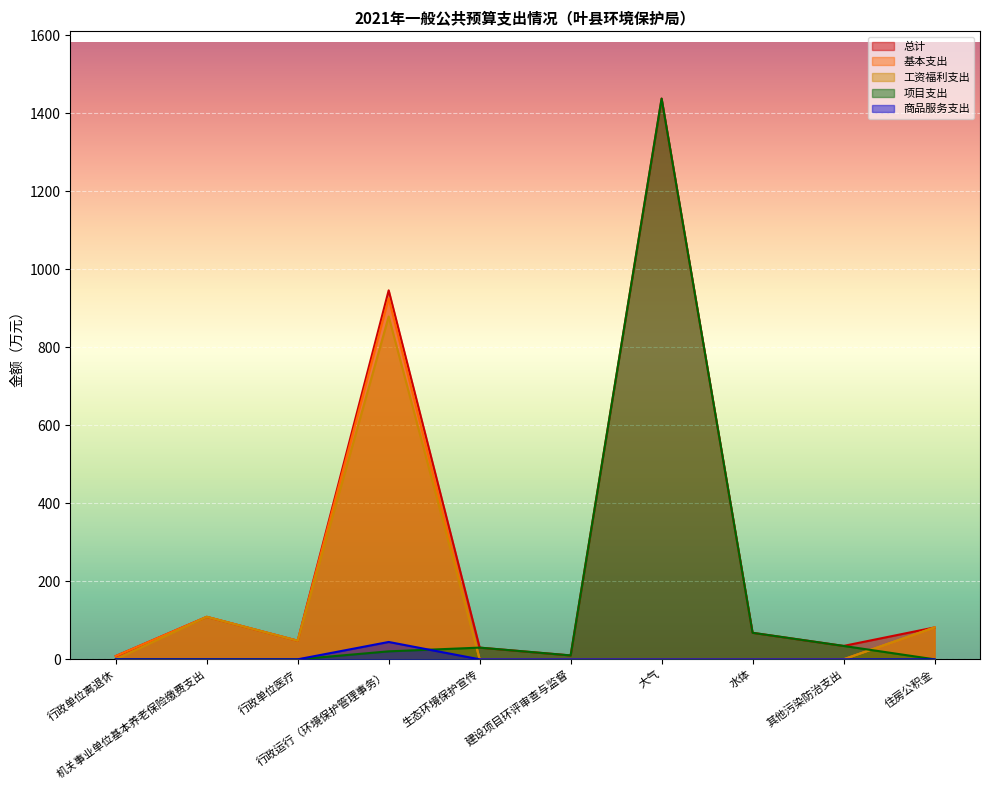

True or false: 基本支出 and 总计 intersect in this chart.

False